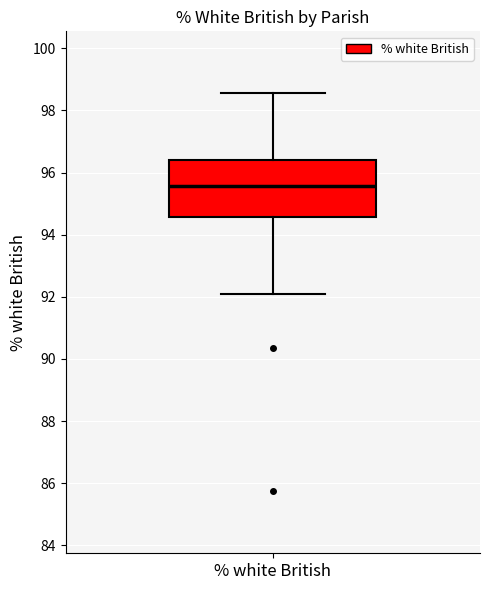

Transcribe this box plot: give where the median line is, the range the box spans, and where the two whiskers end, as read against the y-axis. The values are not printed on the chart, so give them approximately, as read against the axis.

median 95.6, box 94.6 to 96.4, whiskers 92.0 to 98.6